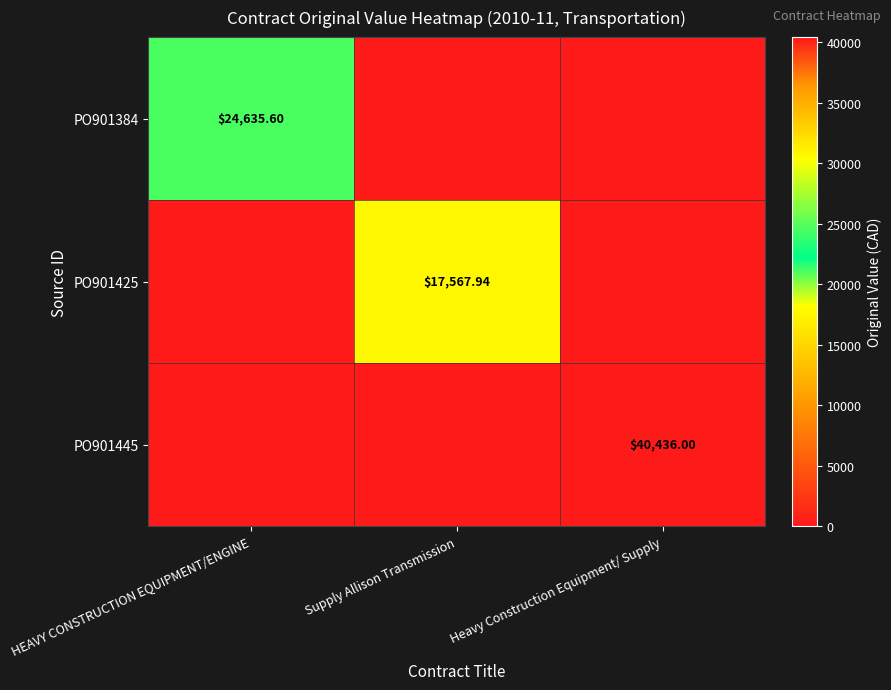

At HEAVY CONSTRUCTION EQUIPMENT/ENGINE, list the series in order from smallest to largest.

PO901425, PO901445, PO901384